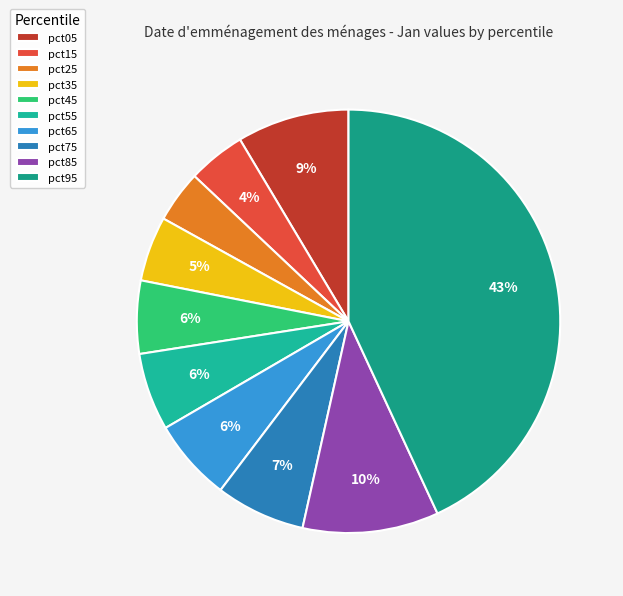

Does any single category account for the majority?

No